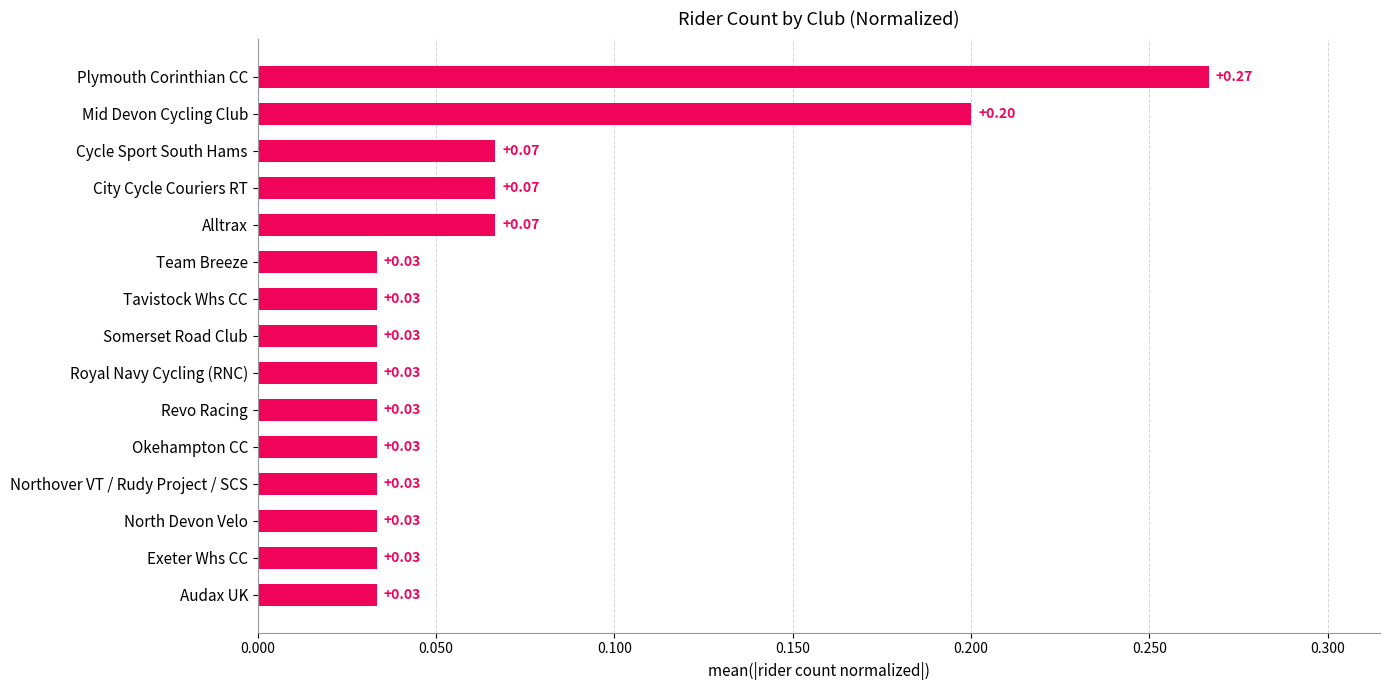

Which category has the highest value across all series?

Plymouth Corinthian CC